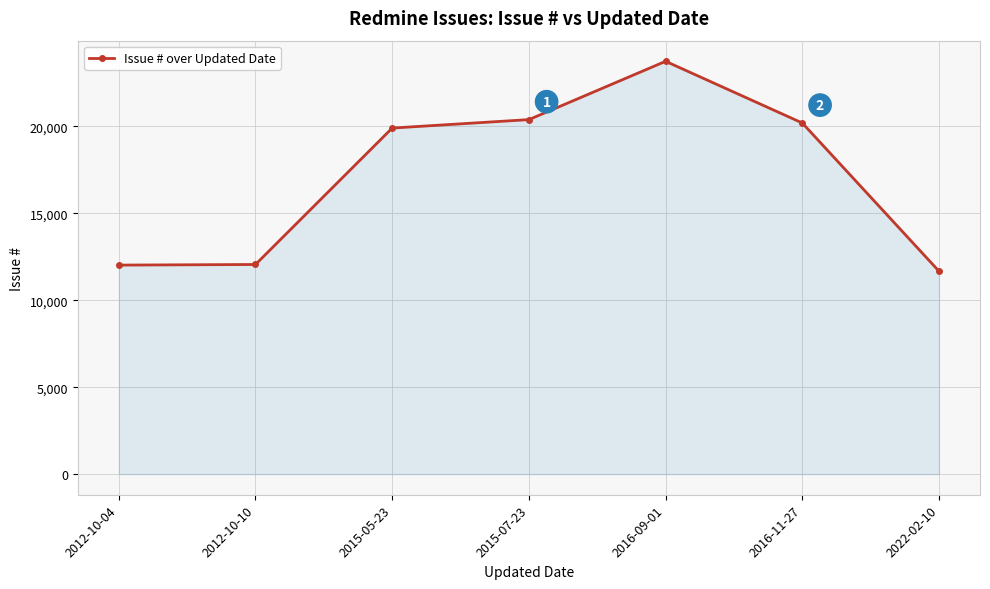

How many lines are shown in the chart?

1